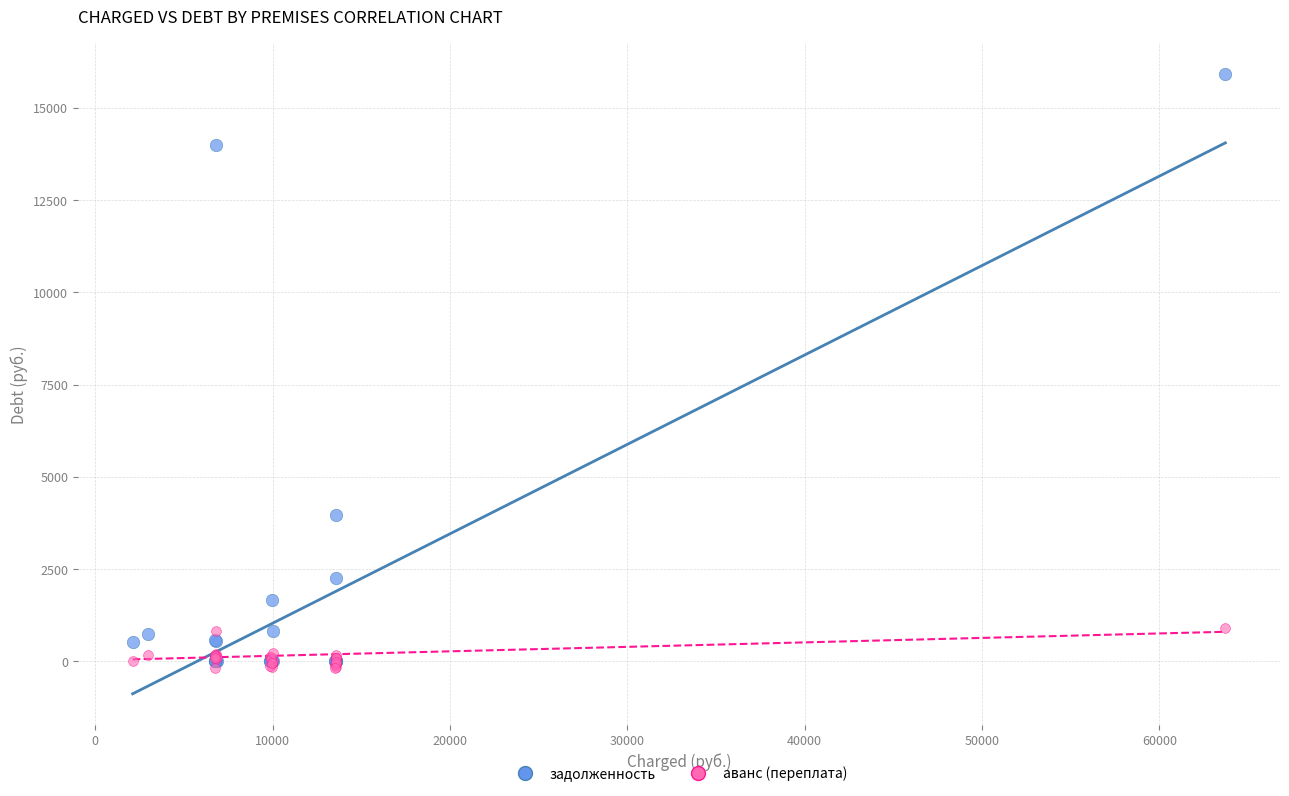

Across all series, what Y value is closest to 7863?

3971.4